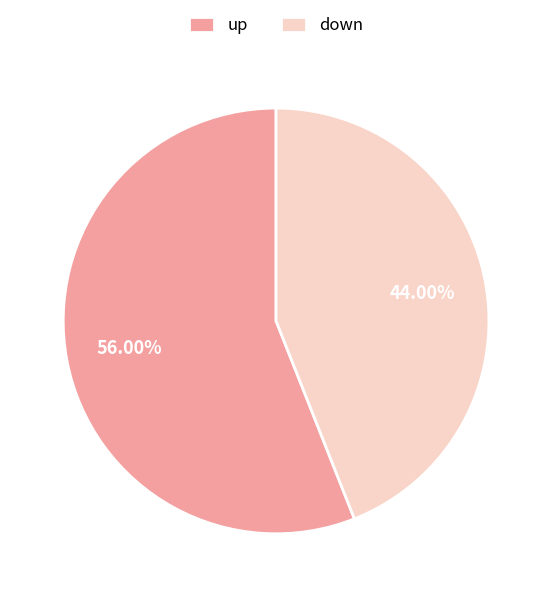

Do down and up together represent more than half of the pie?

Yes